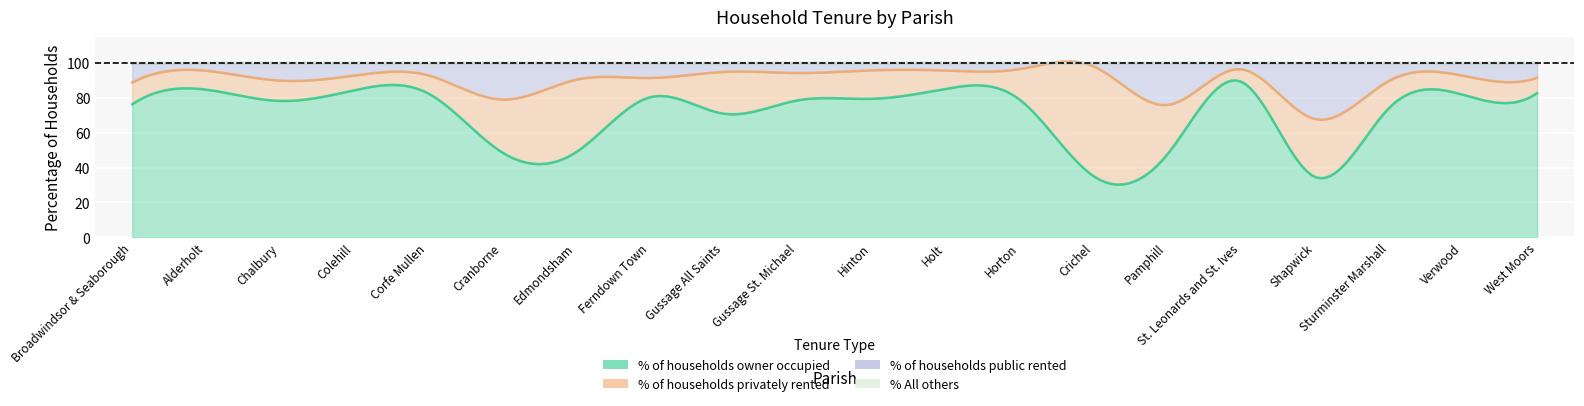

Reading left to right, what are all the values shown in this chart?

% of households owner occupied: Broadwindsor & Seaborough=76.4	Alderholt=84.8	Chalbury=78.3	Colehill=84.4	Corfe Mullen=82.7	Cranborne=48.8	Edmondsham=48.8	Ferndown Town=80.4	Gussage All Saints=71.0	Gussage St. Michael=78.7	Hinton=79.5	Holt=85.2	Horton=79.1	Crichel=35.1	Pamphill=47.6	St. Leonards and St. Ives=89.3	Shapwick=34.6	Sturminster Marshall=74.3	Verwood=81.8	West Moors=82.8
% of households privately rented: Broadwindsor & Seaborough=12.5	Alderholt=10.9	Chalbury=11.7	Colehill=8.5	Corfe Mullen=10.4	Cranborne=30.3	Edmondsham=41.7	Ferndown Town=11.1	Gussage All Saints=24.0	Gussage St. Michael=15.7	Hinton=16.4	Holt=10.5	Horton=17.5	Crichel=63.1	Pamphill=28.4	St. Leonards and St. Ives=7.2	Shapwick=33.3	Sturminster Marshall=15.6	Verwood=10.9	West Moors=8.8
% of households public rented: Broadwindsor & Seaborough=10.9	Alderholt=4.3	Chalbury=10.0	Colehill=7.1	Corfe Mullen=7.0	Cranborne=20.9	Edmondsham=9.5	Ferndown Town=8.5	Gussage All Saints=5.0	Gussage St. Michael=5.6	Hinton=4.1	Holt=4.2	Horton=3.4	Crichel=1.8	Pamphill=24.0	St. Leonards and St. Ives=3.5	Shapwick=32.1	Sturminster Marshall=10.1	Verwood=7.2	West Moors=8.4
% All others: Broadwindsor & Seaborough=0.2	Alderholt=0.0	Chalbury=0.0	Colehill=0.0	Corfe Mullen=0.0	Cranborne=0.0	Edmondsham=0.0	Ferndown Town=0.0	Gussage All Saints=0.0	Gussage St. Michael=0.0	Hinton=0.0	Holt=0.0	Horton=0.0	Crichel=0.0	Pamphill=0.0	St. Leonards and St. Ives=0.0	Shapwick=0.0	Sturminster Marshall=0.0	Verwood=0.0	West Moors=0.0